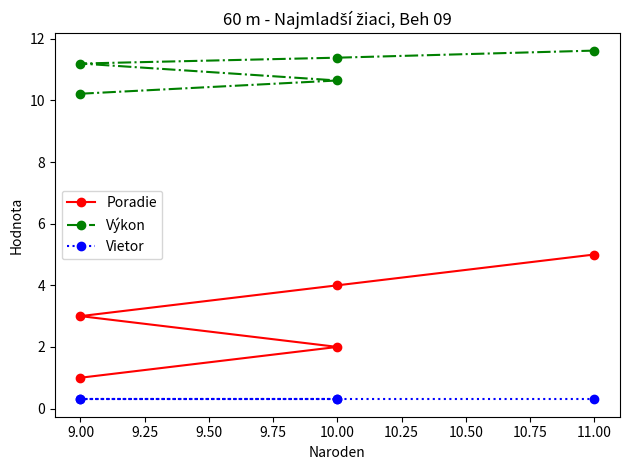

Does the chart have visible grid lines?

No